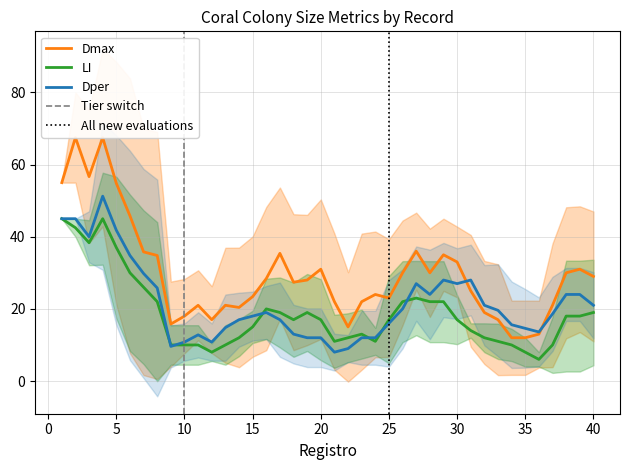

Rank the series by their average value, from highest to lowest.

Dmax, Dper, LI